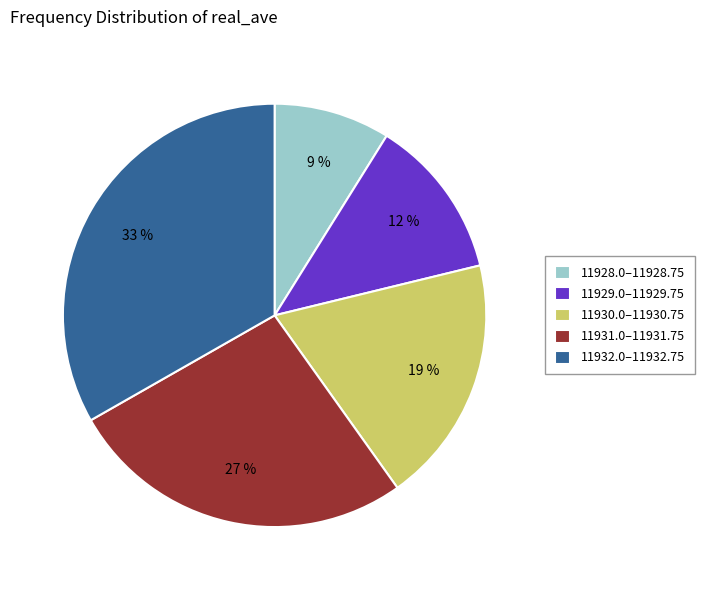

How many slices are in this pie chart?

5